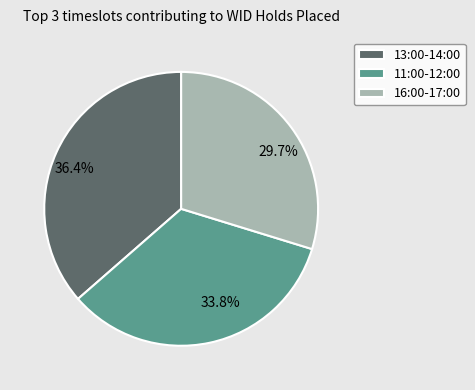

What percentage is NOT represented by 36.4%?

63.6%